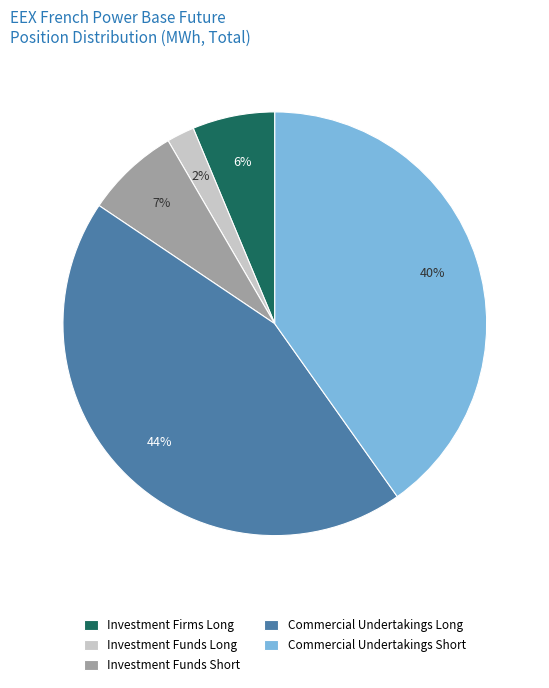

How many slices are in this pie chart?

5